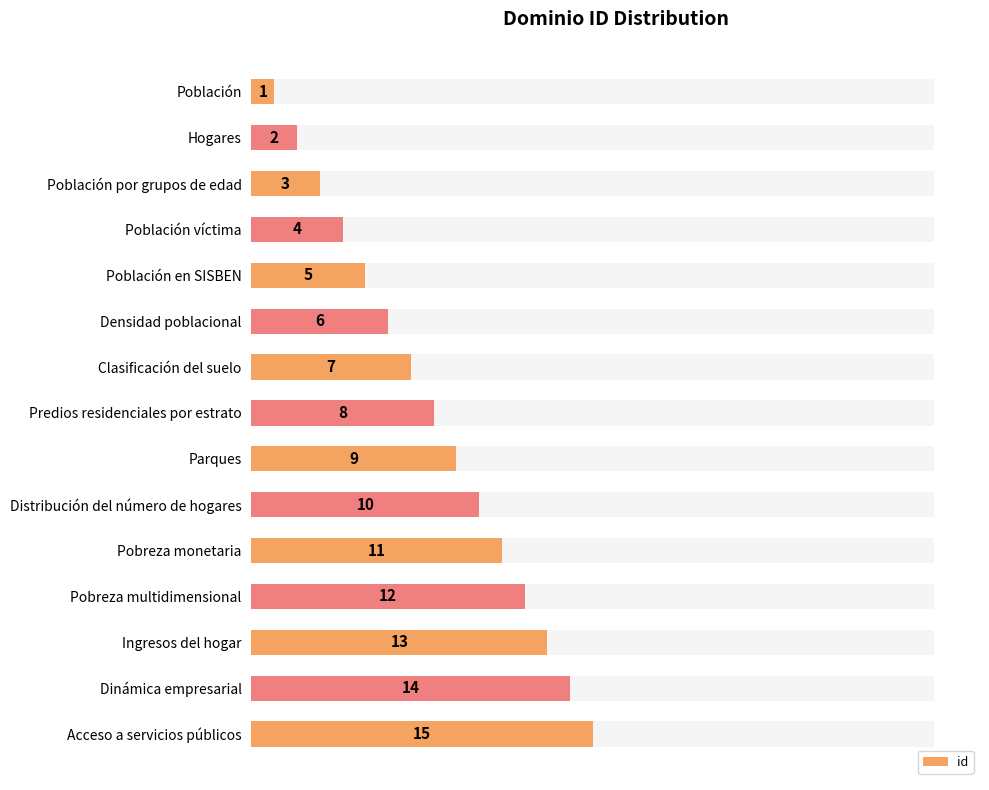

The chart shows a value of 17 at Pobreza multidimensional. True or false?

False